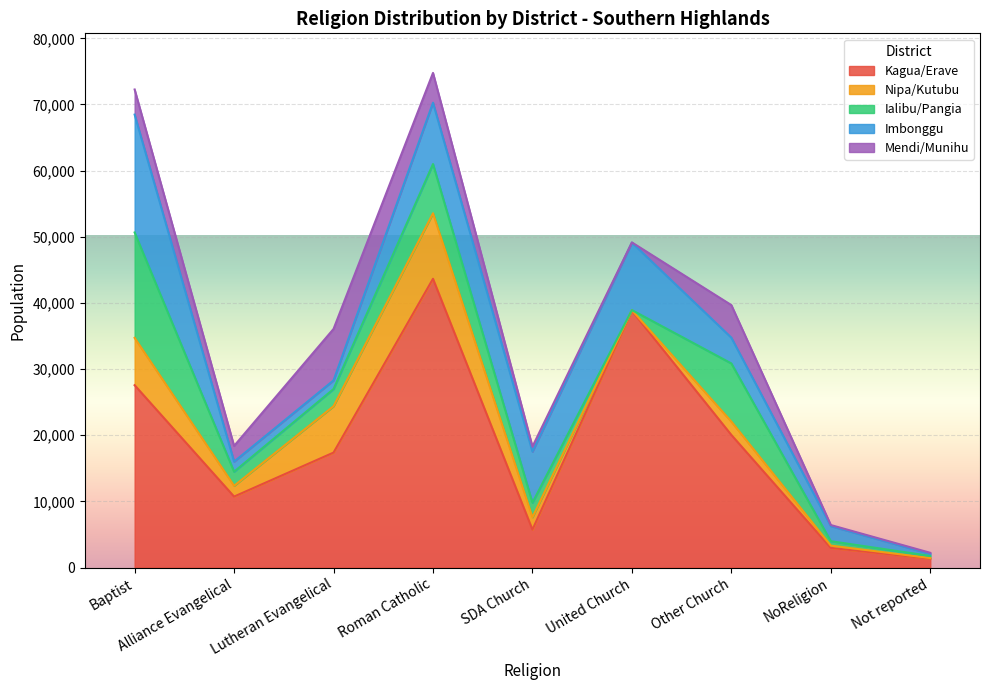

At which category does Imbonggu reach its first local peak?

Roman Catholic